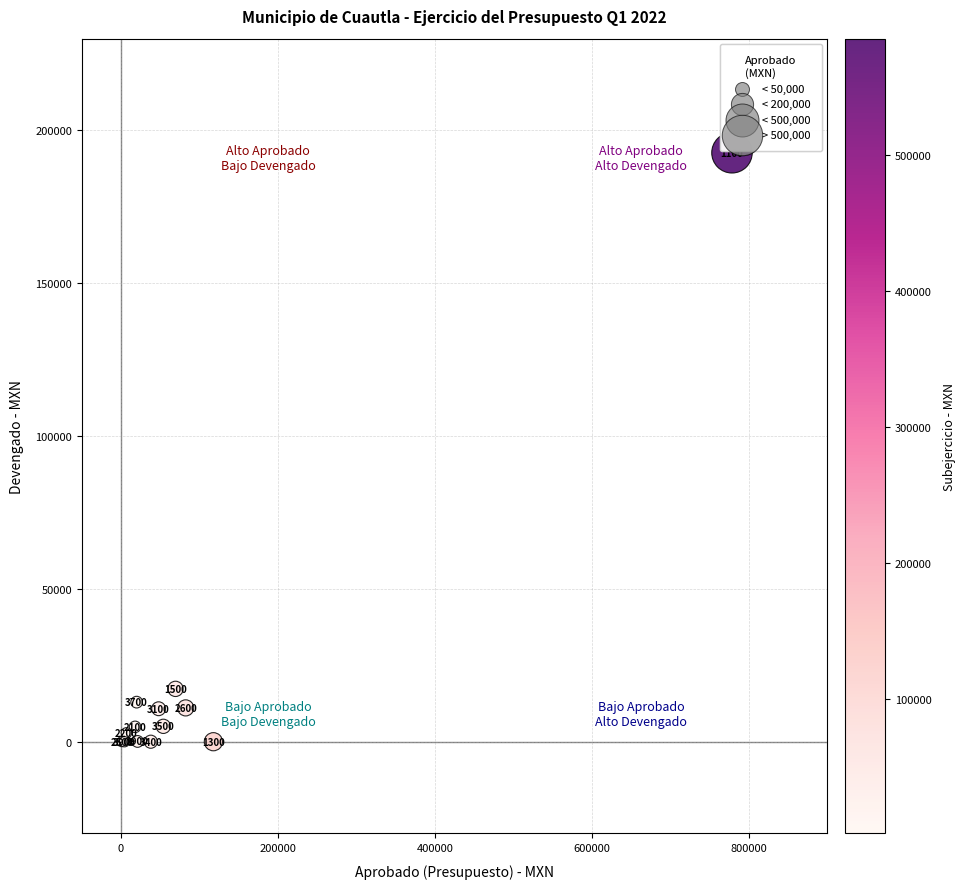

What Y value in the scatter plot is closest to 96335?

17289.5